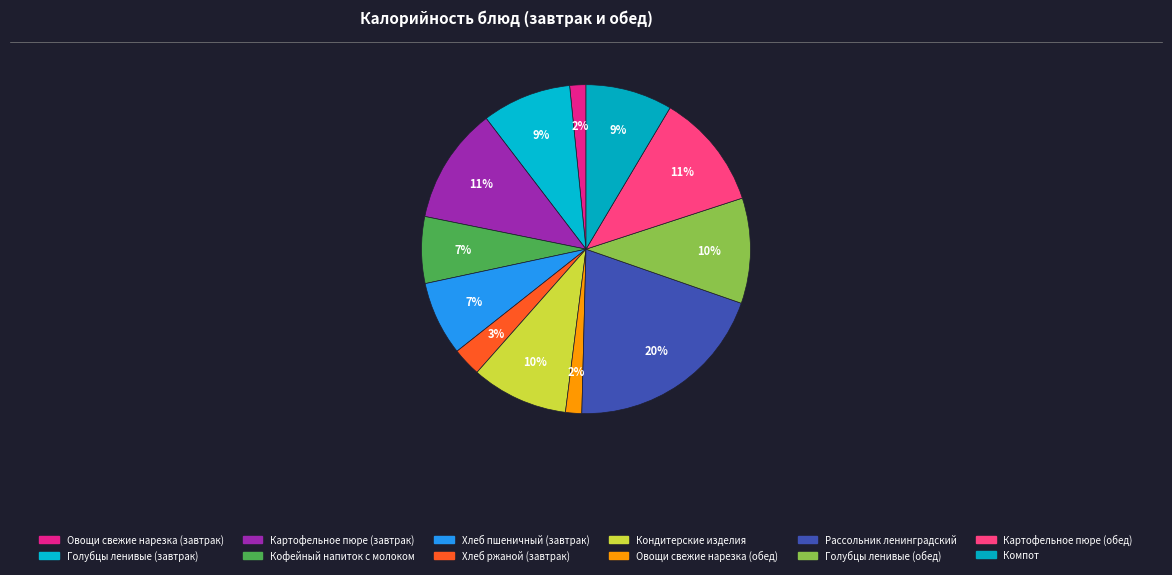

How many segments does this pie chart have?

12